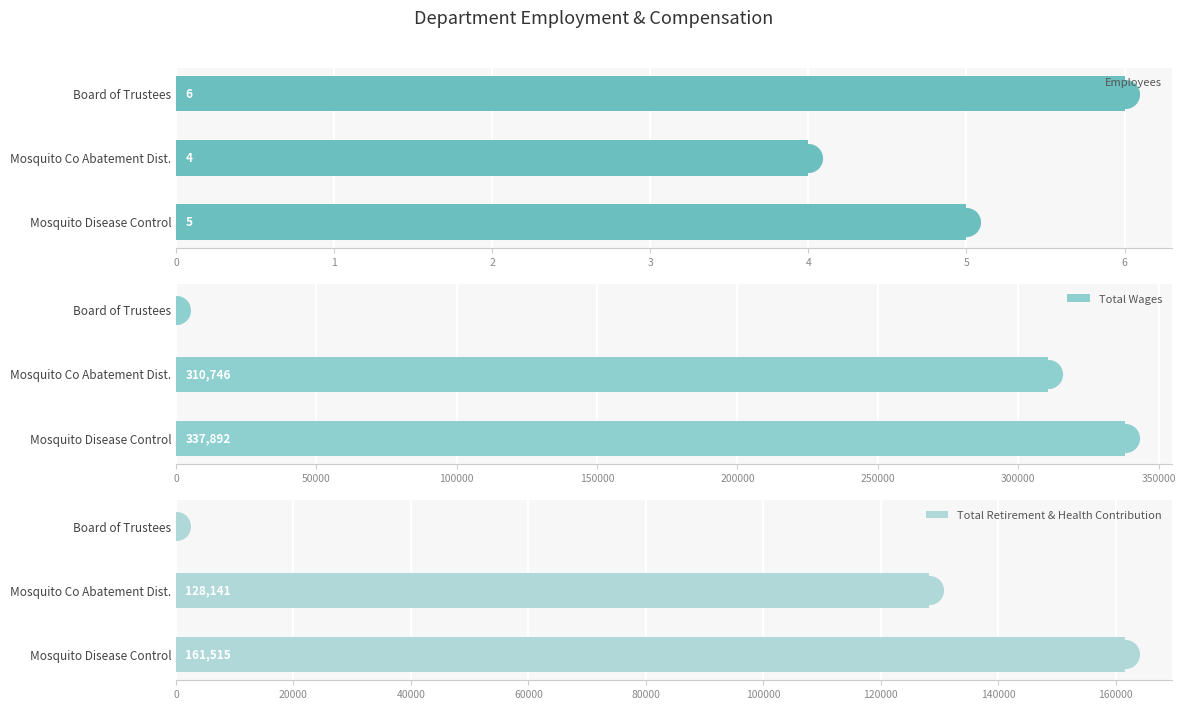

At how many categories does at least one series exceed 848?

2